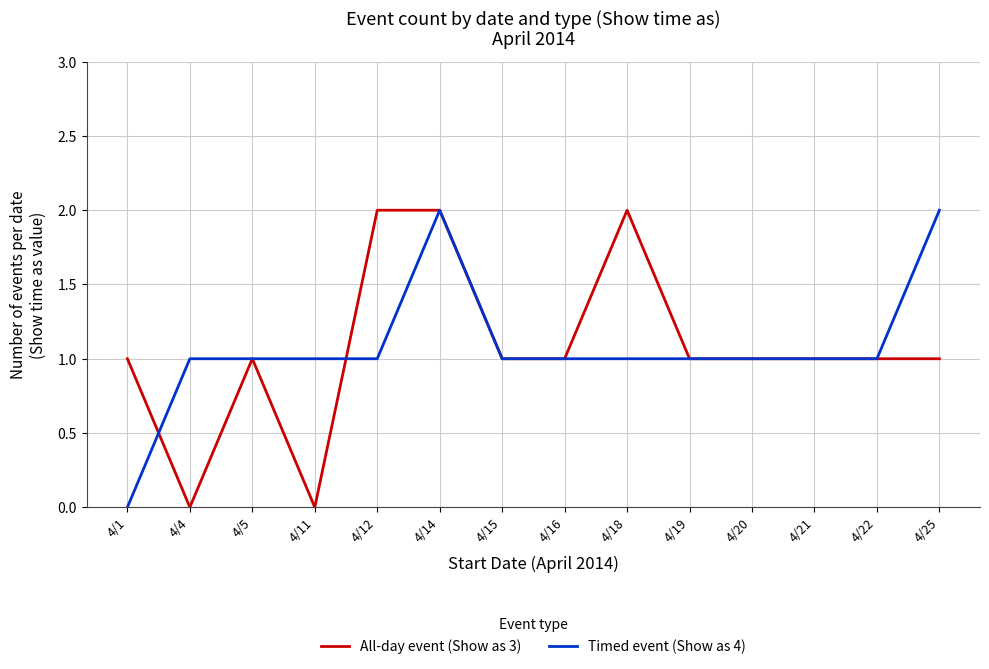

What is the sum of all Timed event (Show as 4) values?

15